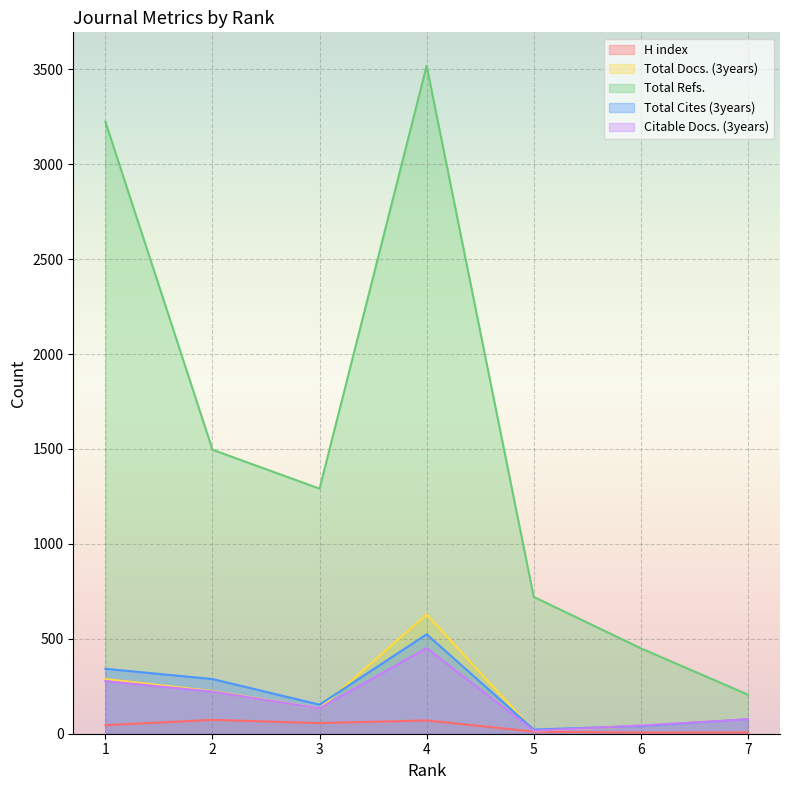

What is the value of the Total Refs. point at the 4th from the left?

3519